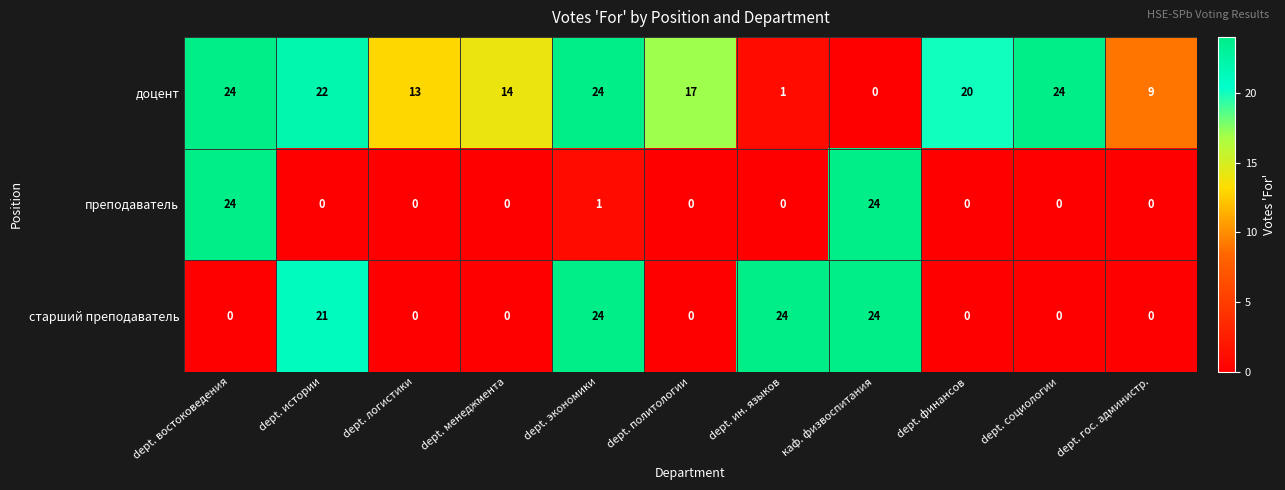

The value of доцент at dept. финансов is 20. True or false?

True